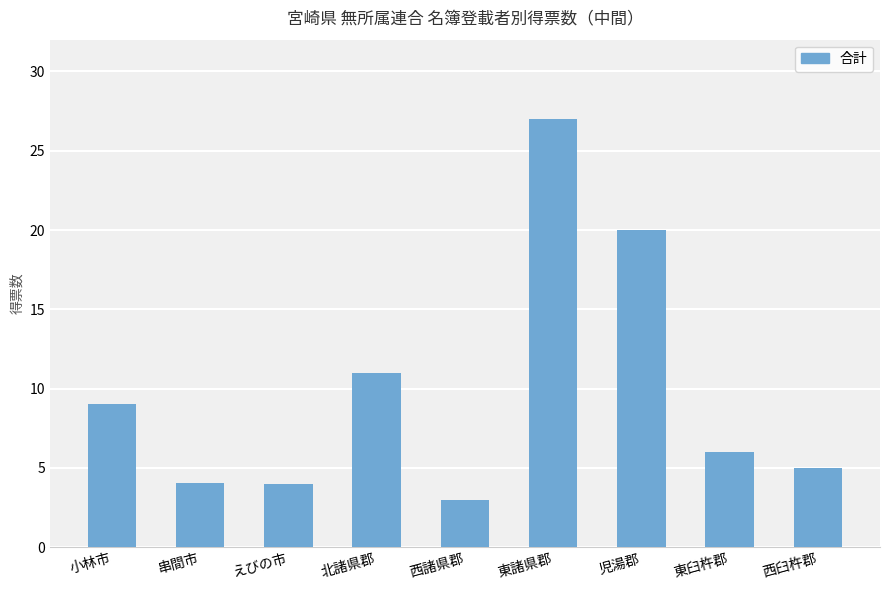

What is the change in value from 西諸県郡 to 東諸県郡?

+24.0